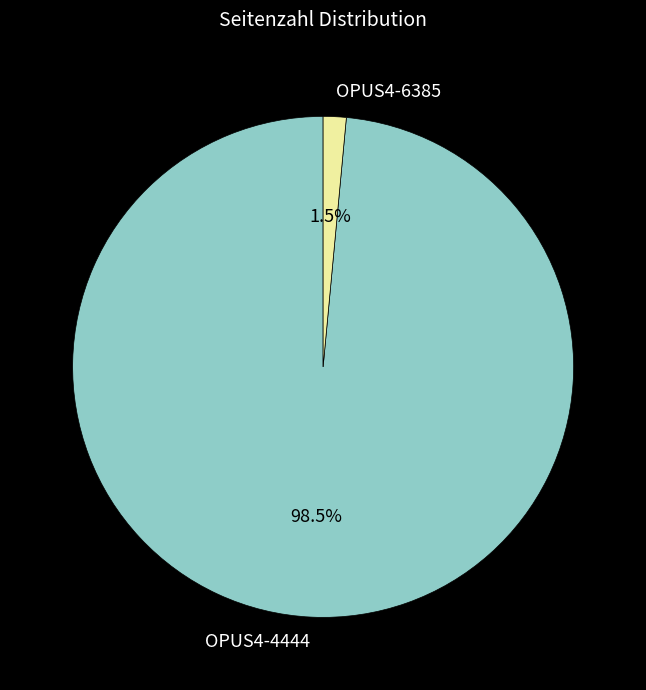

Rank the categories by value from highest to lowest.

OPUS4-4444, OPUS4-6385